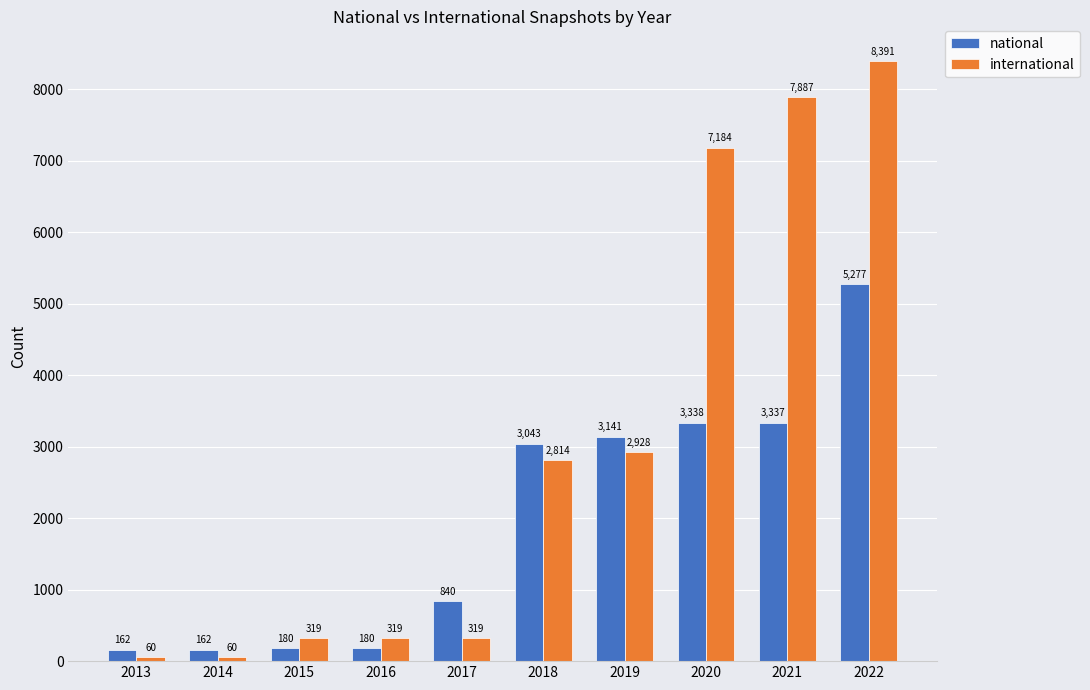

At which category does the chart reach its peak across all series?

2022